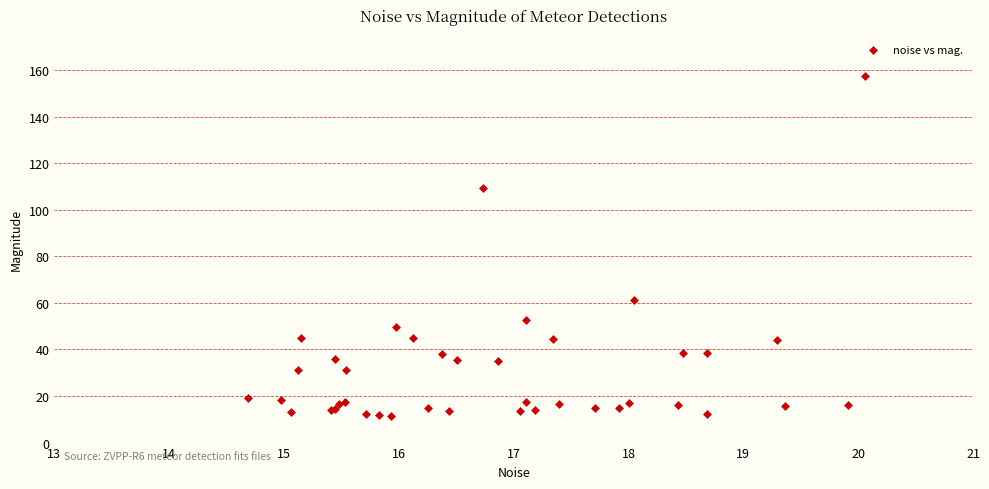

What Y value in the scatter plot is closest to 84?

61.4